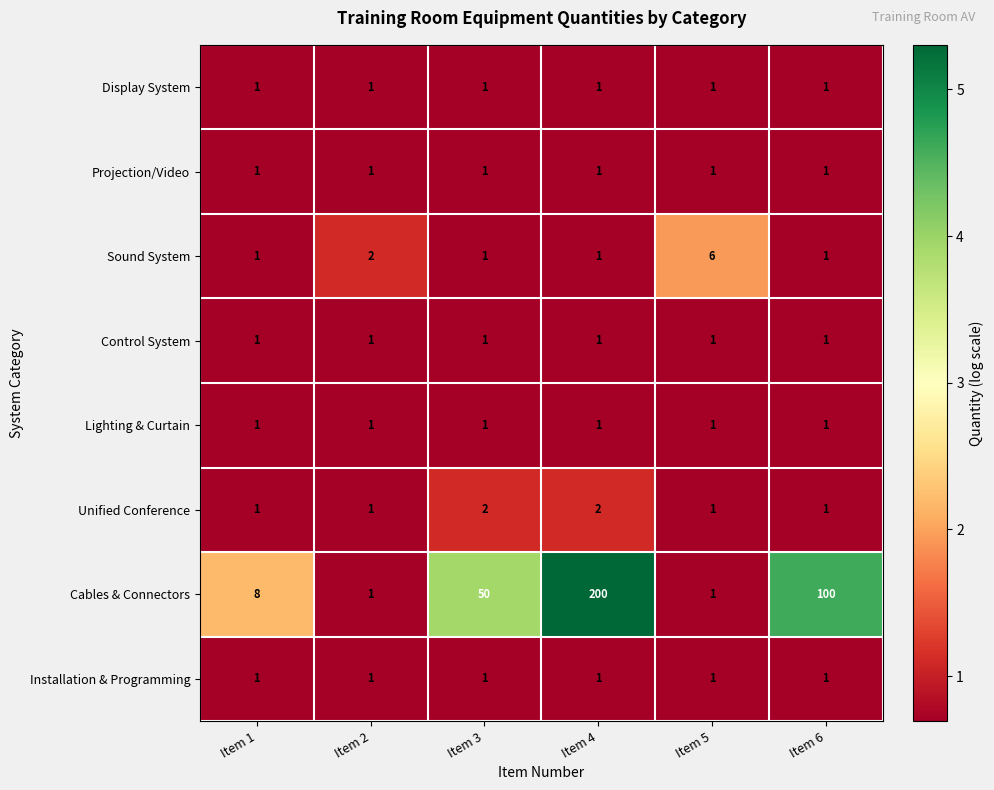

What is the maximum value shown in the chart?

200